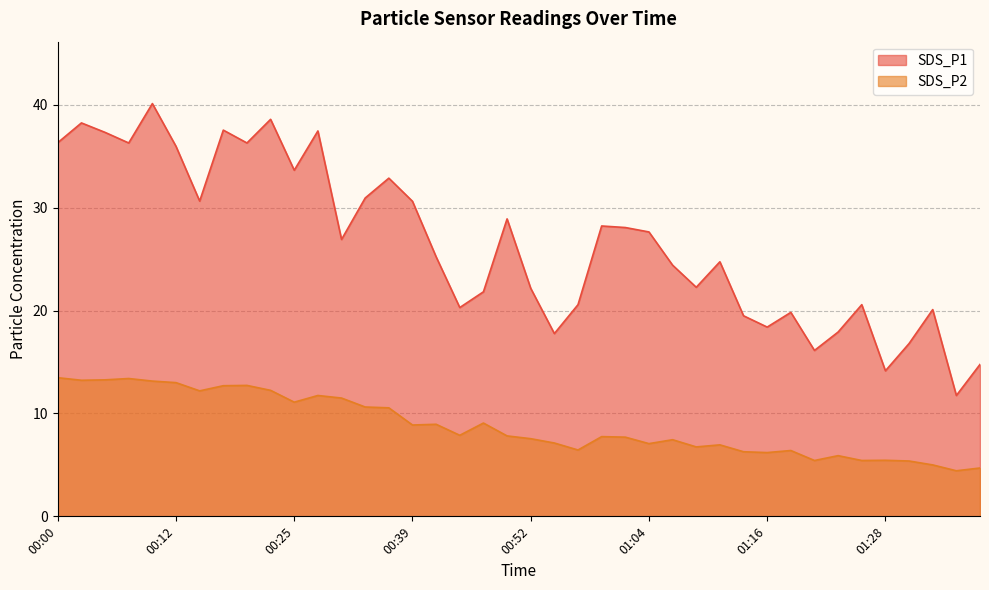

What is the value of the SDS_P2 point at the 35th from the left?

5.4